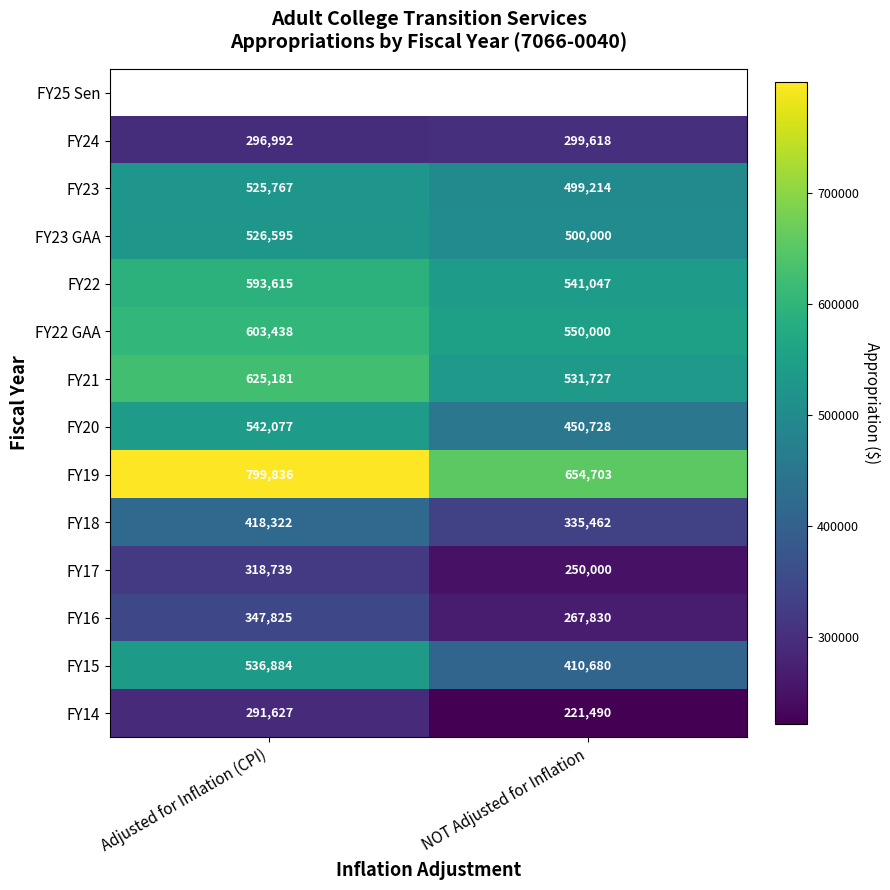

What is the average value of the FY17 series?

284370